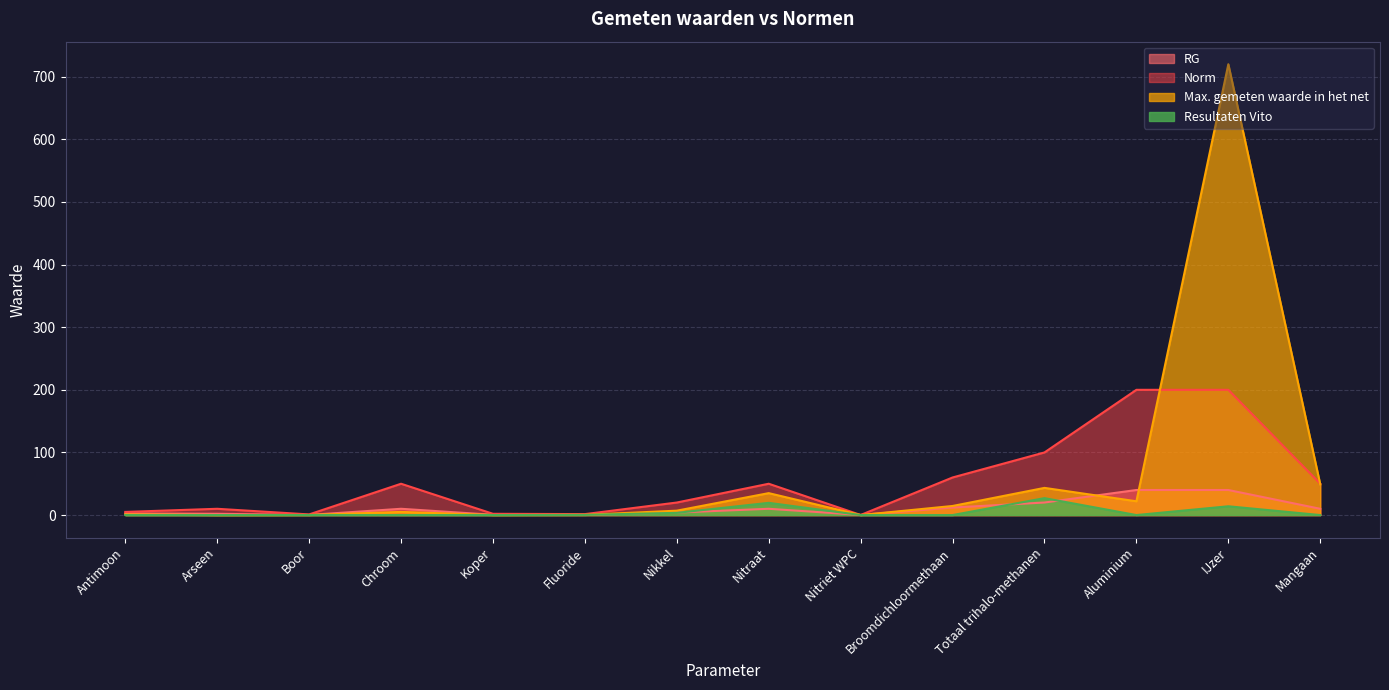

Is it true that RG equals 20.3 at Broomdichloormethaan?

False